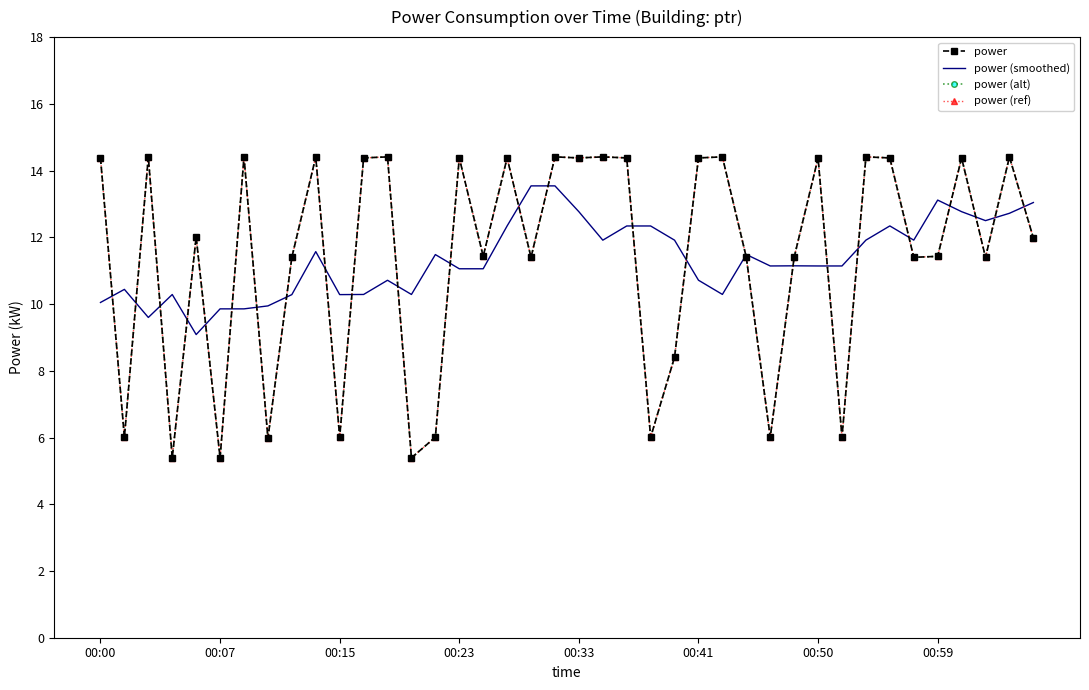

How many intersections are there between power (ref) and power (smoothed)?

25